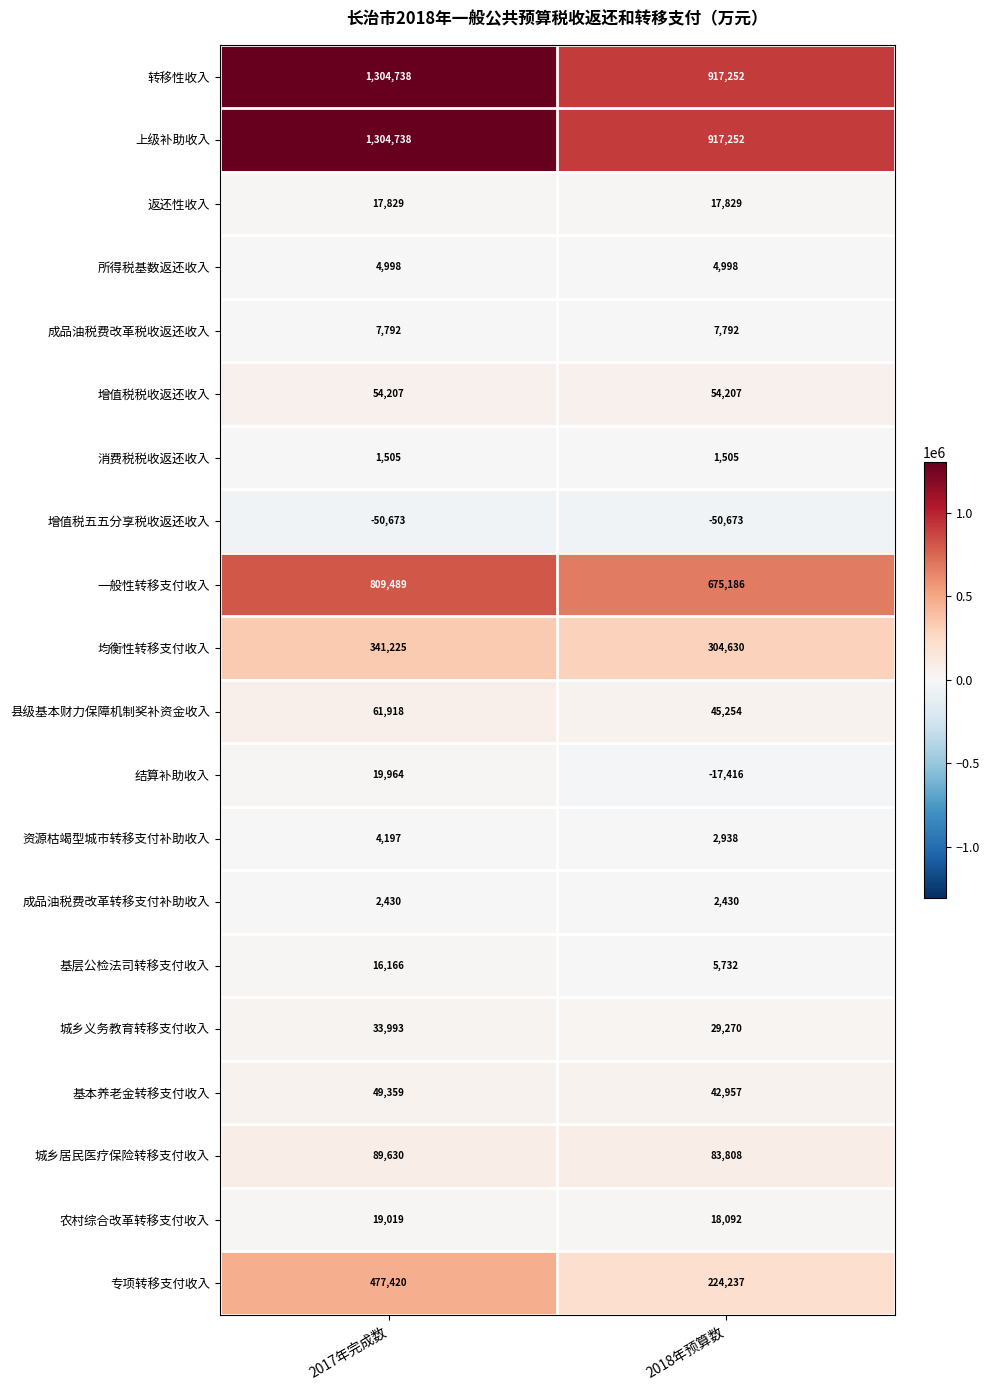

Rank the categories by 结算补助收入 value from lowest to highest.

2018年预算数, 2017年完成数